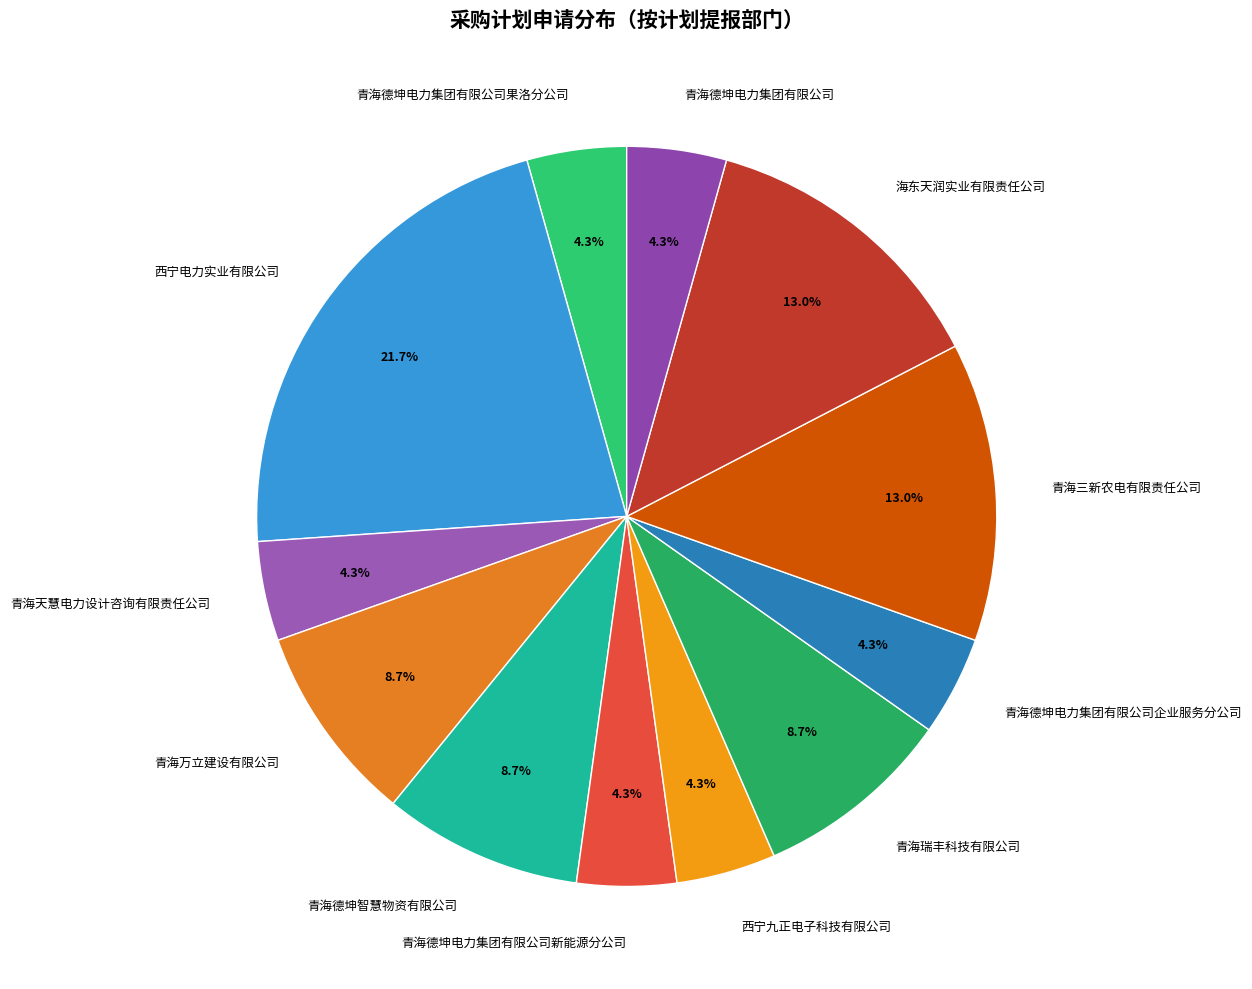

To the nearest percent, what portion does 青海德坤电力集团有限公司 represent?

4%